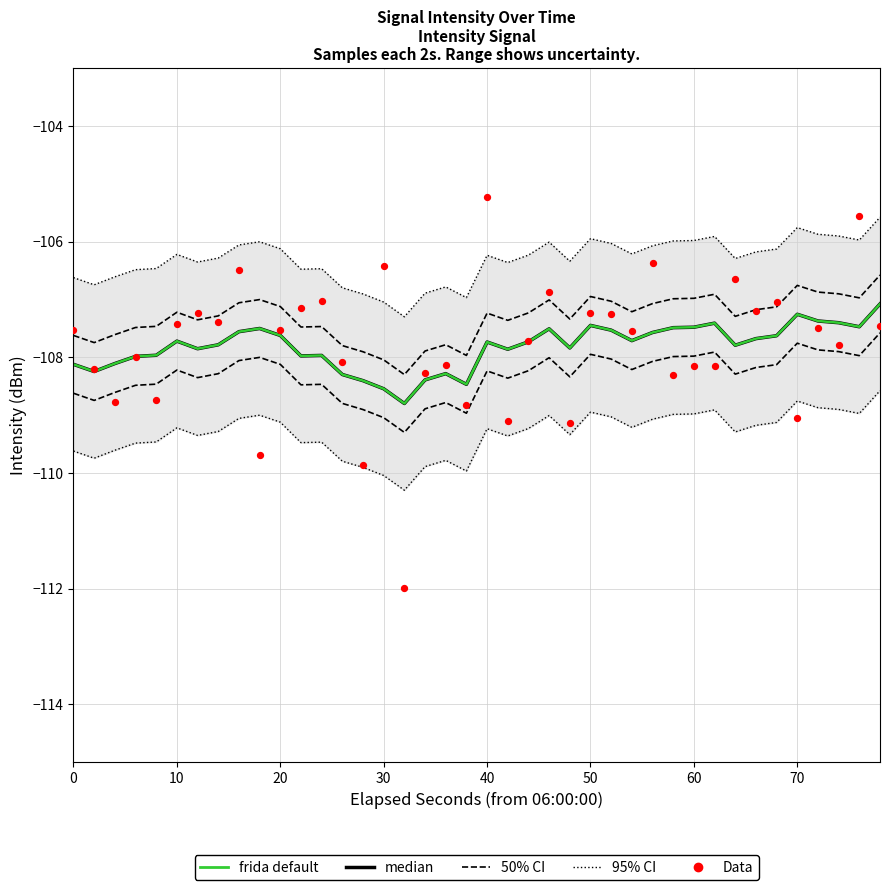

Which series reaches the minimum Y coordinate?

Data